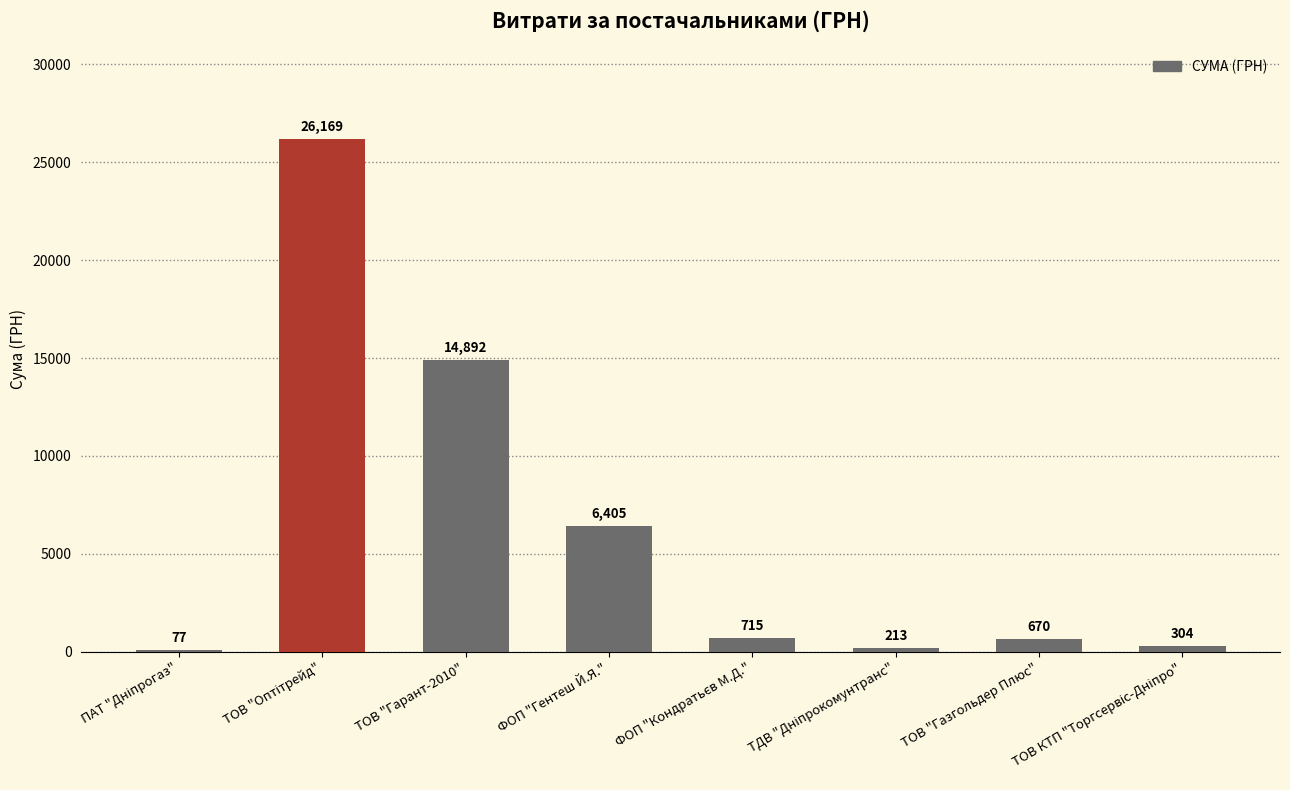

Are the bars horizontal?

No